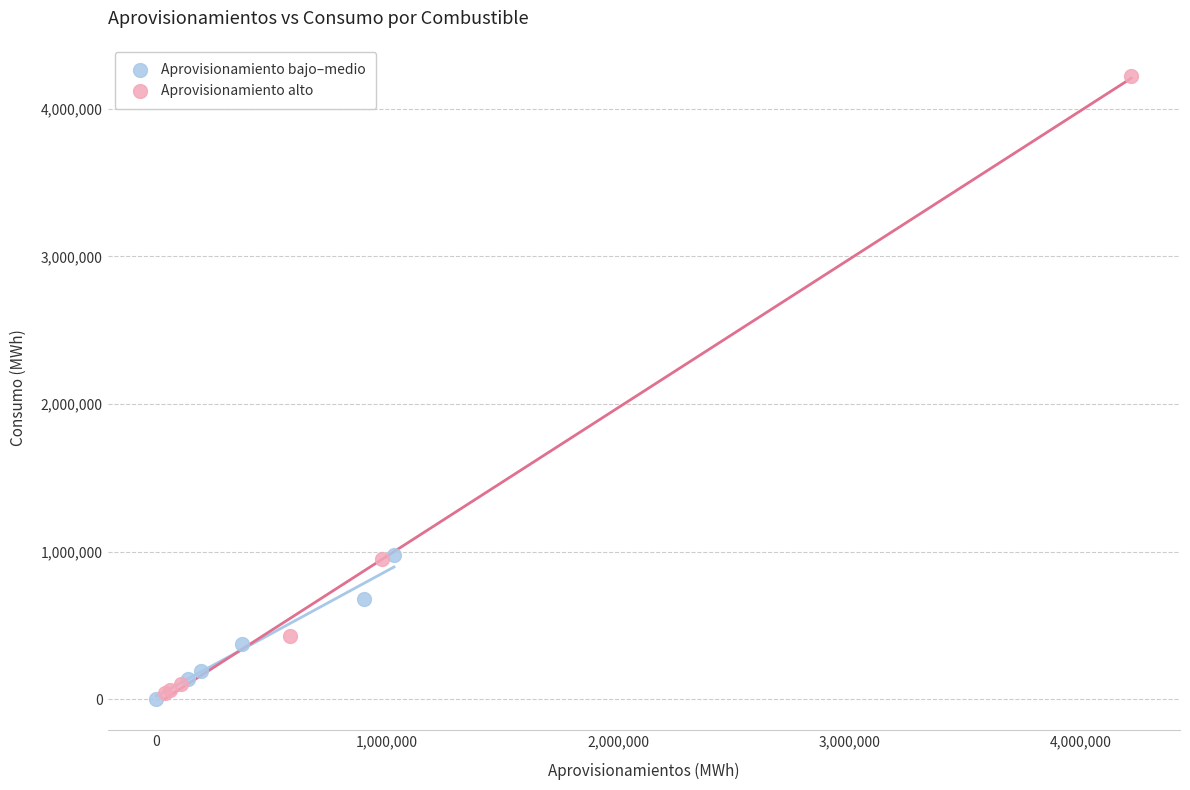

Which series has the largest Y range (max minus min)?

Aprovisionamiento alto